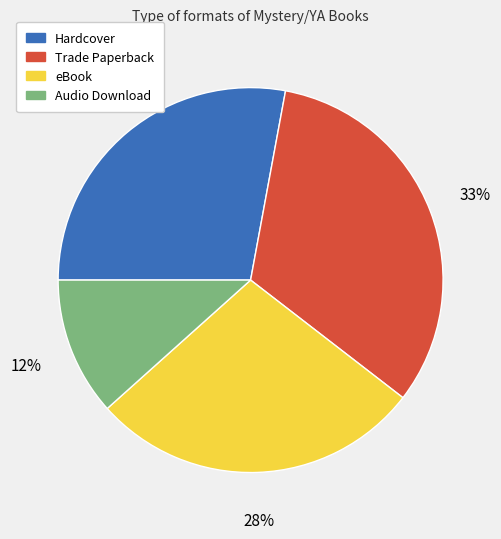

Combined, do eBook and Audio Download account for over 50%?

No